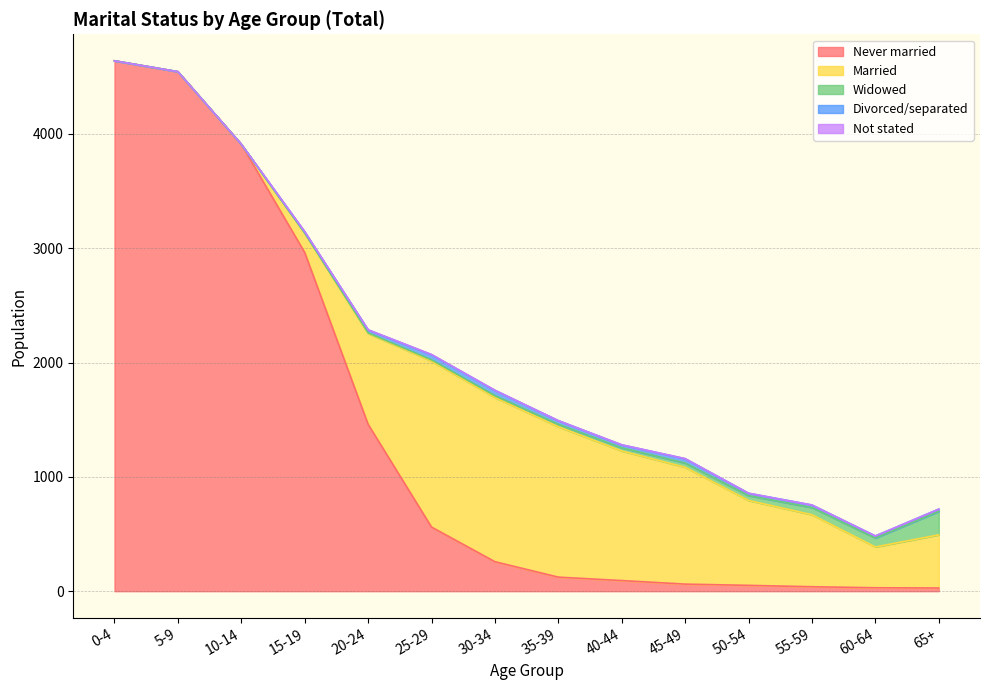

Between 5-9 and 20-24, which series saw the biggest shift?

Never married